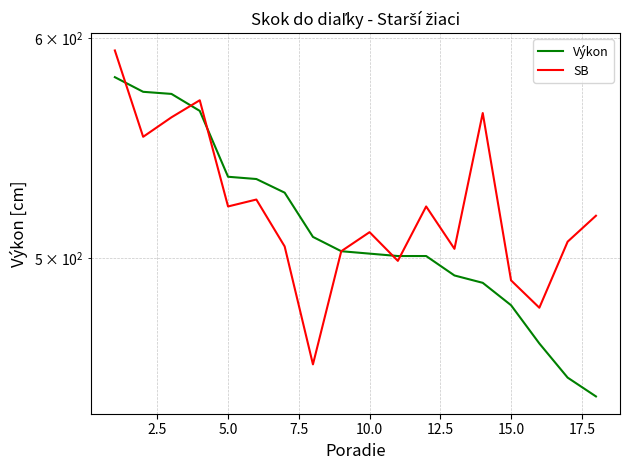

How many lines are shown in the chart?

2